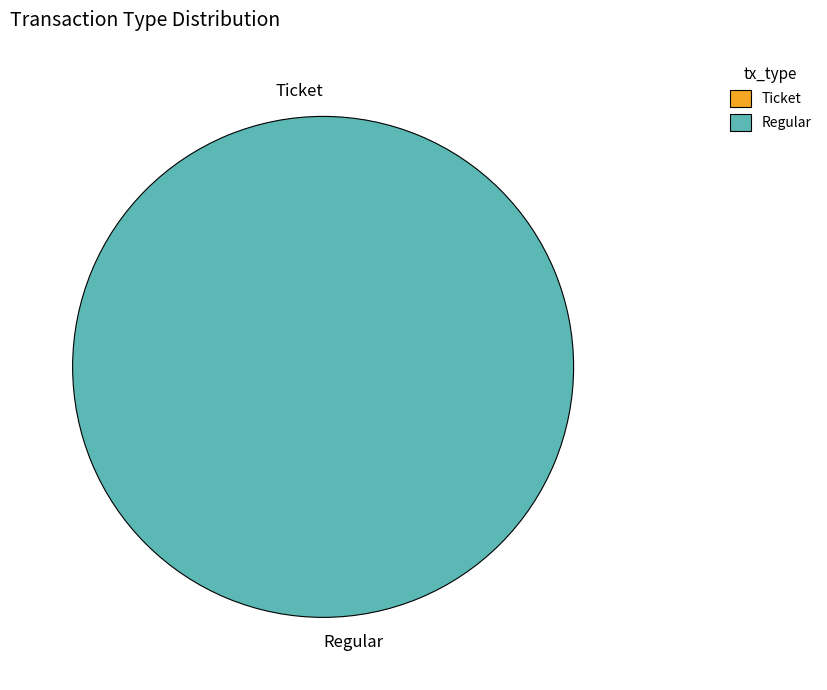

Which slice is the largest?

Regular